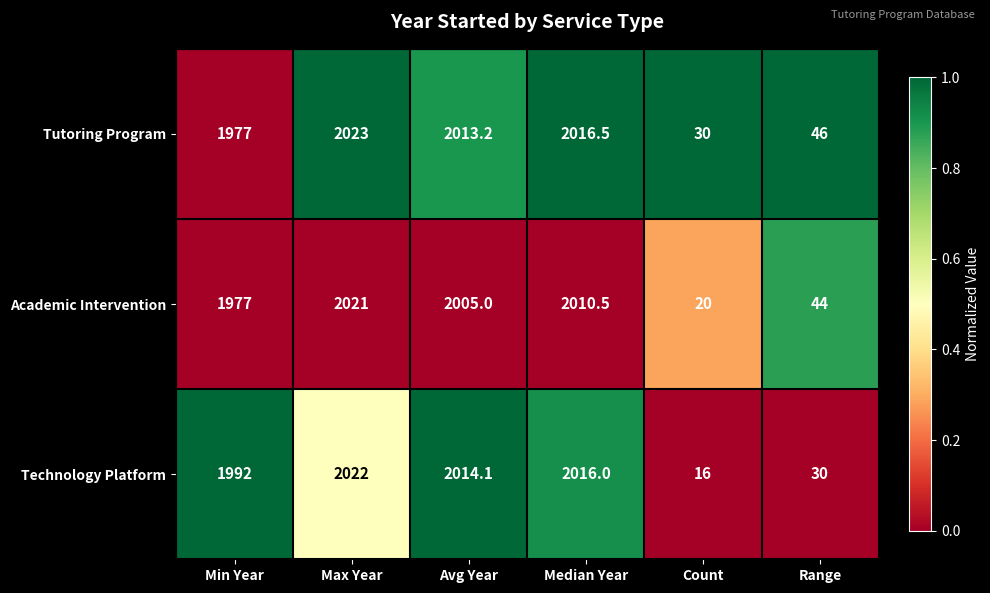

What is the difference between the highest and lowest values at Median Year?

6.0